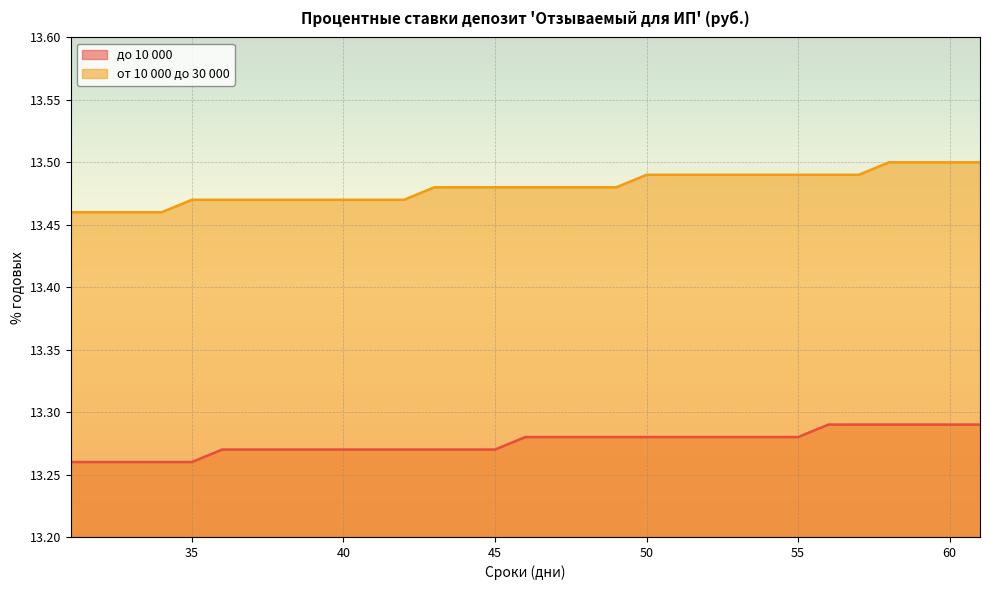

Between 38 and 49, which series saw the biggest shift?

до 10 000